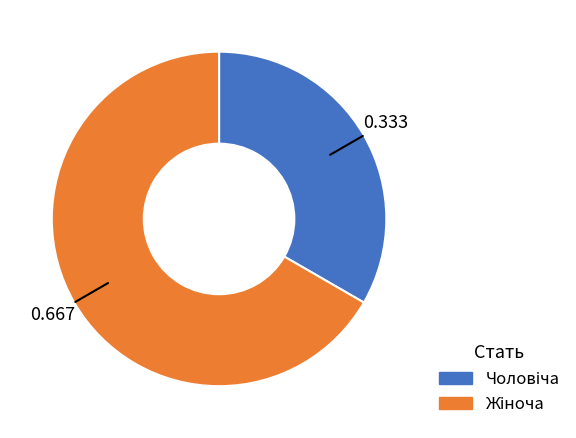

Does any single category account for the majority?

Yes